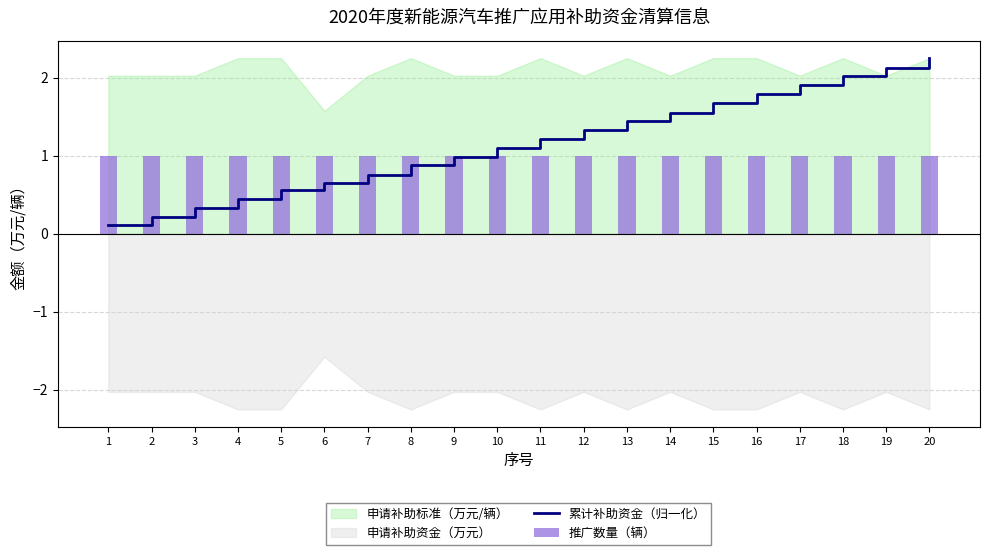

Is it true that 推广数量（辆） equals 1.5 at 20?

False